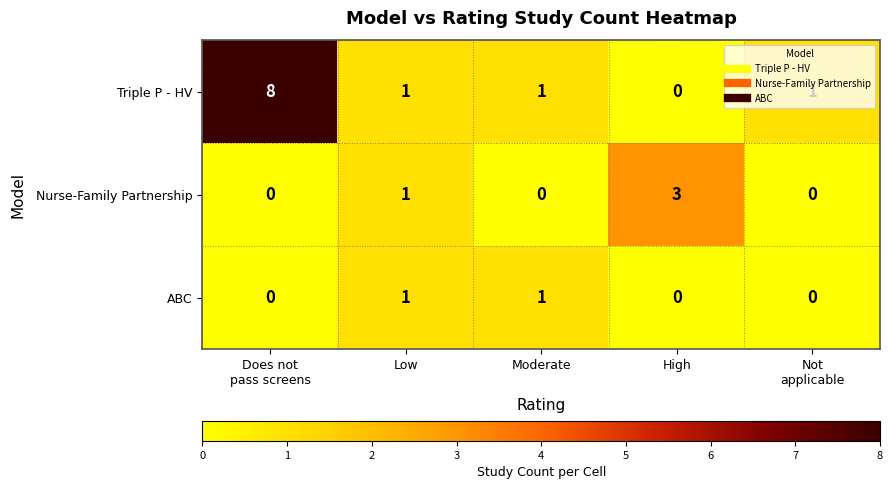

Which series has the largest total across all categories?

Triple P - HV